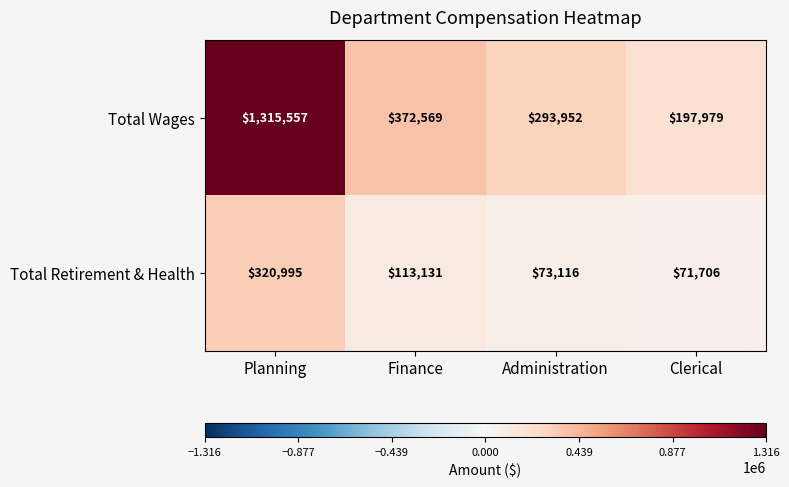

What is the total value across all series at Planning?

1636552